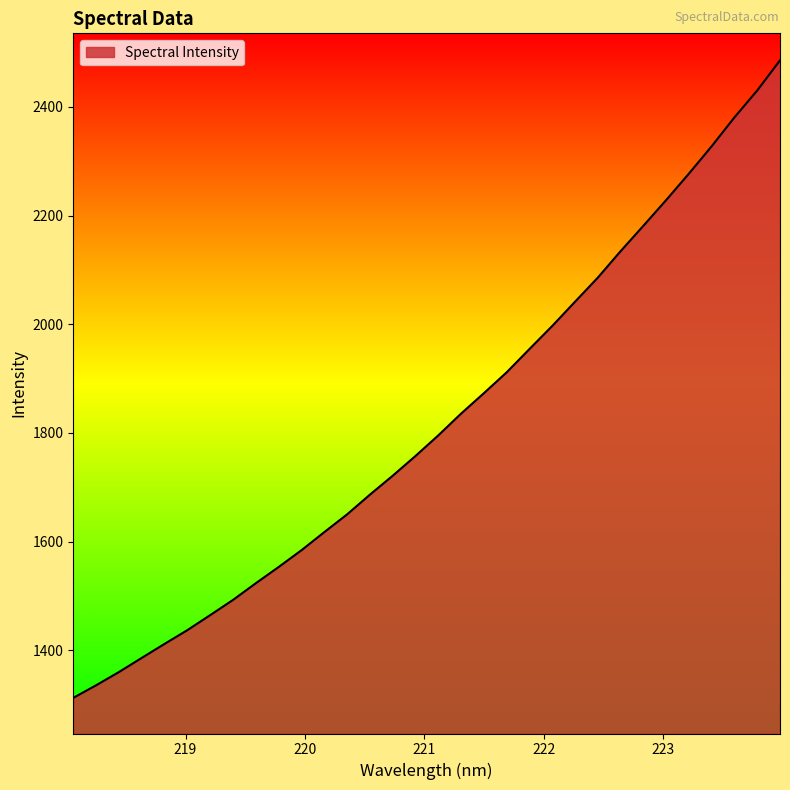

What is the difference between the maximum and minimum values?

1173.5